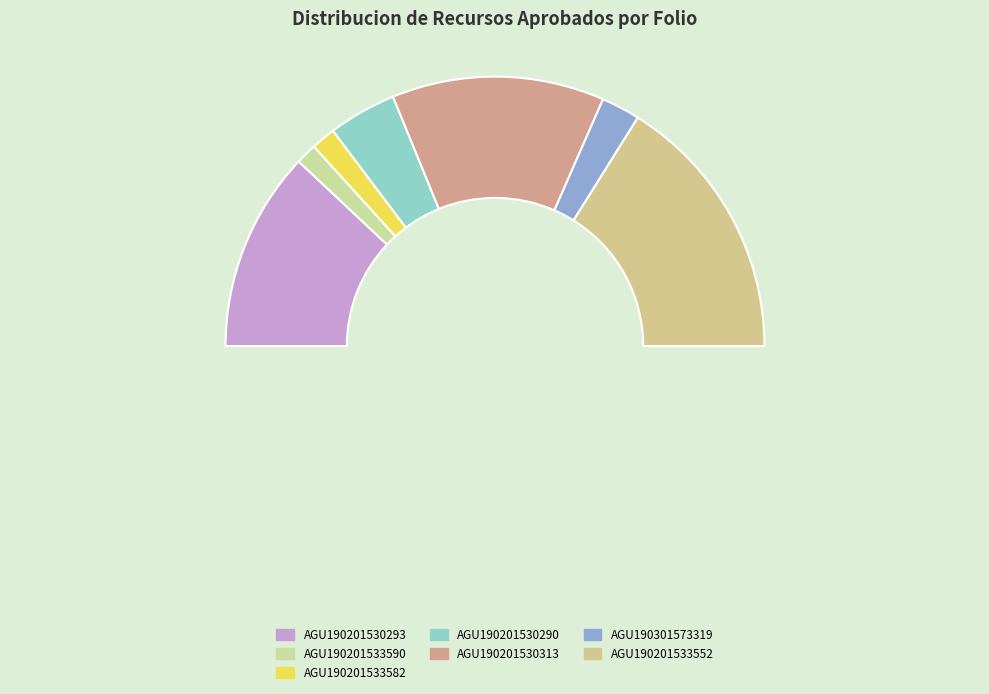

What percentage do AGU190201533552 and AGU190201530290 together represent?

40.4%